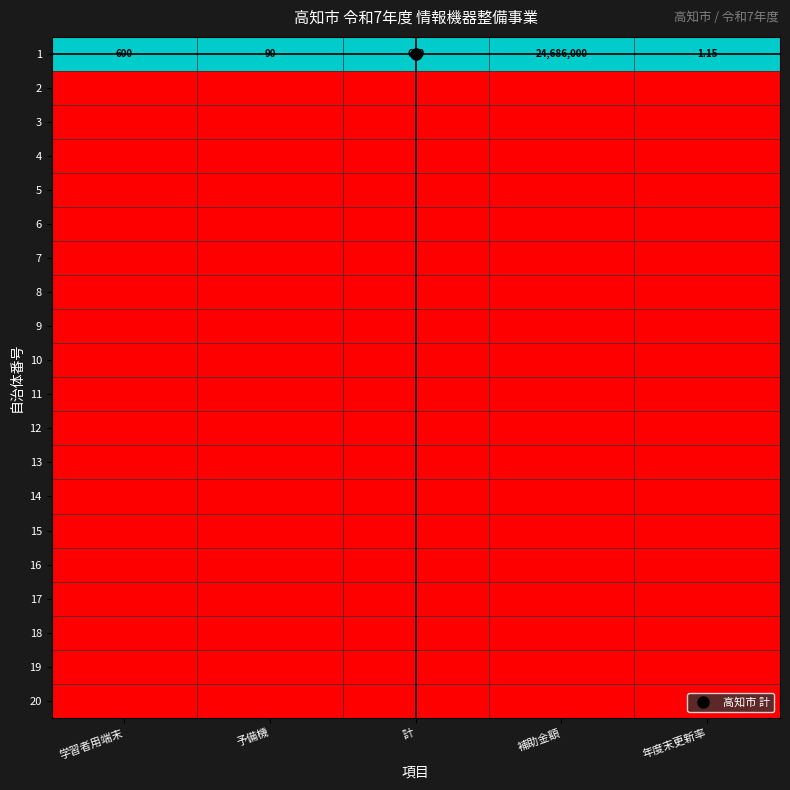

Rank the series at 予備機 from highest to lowest value.

1, 2, 3, 4, 5, 6, 7, 8, 9, 10, 11, 12, 13, 14, 15, 16, 17, 18, 19, 20